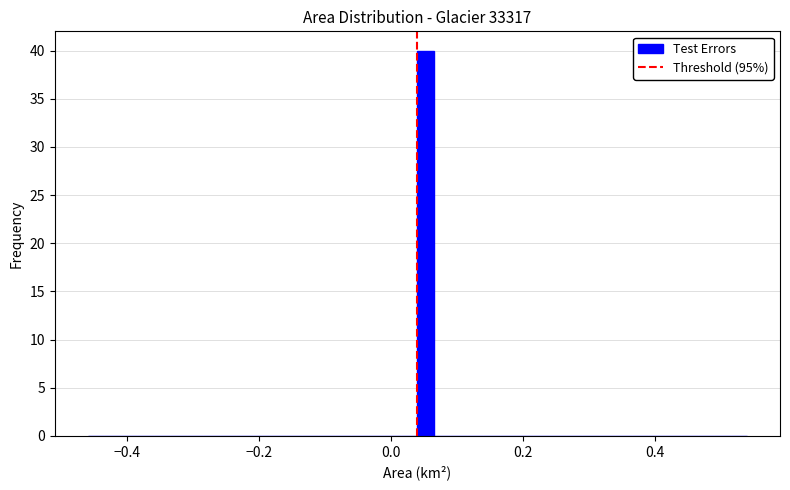

Read against the x-axis, roughly where is the centre of the tallest bar?

0.06